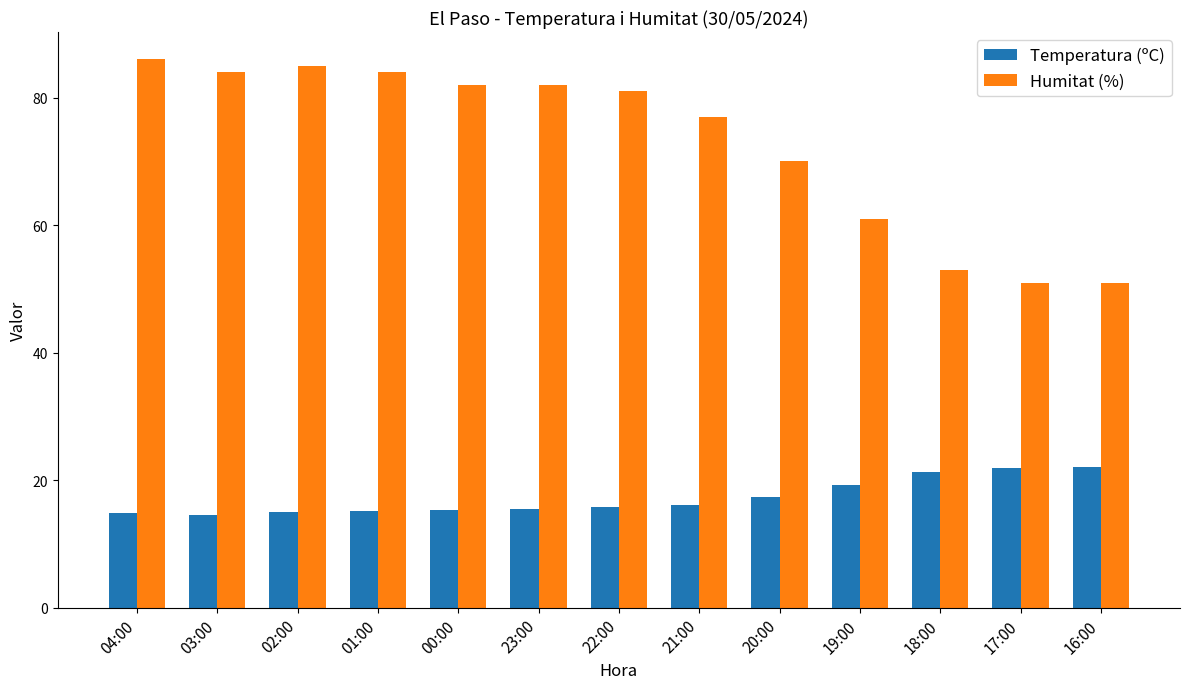

What position from the right is 23:00?

8